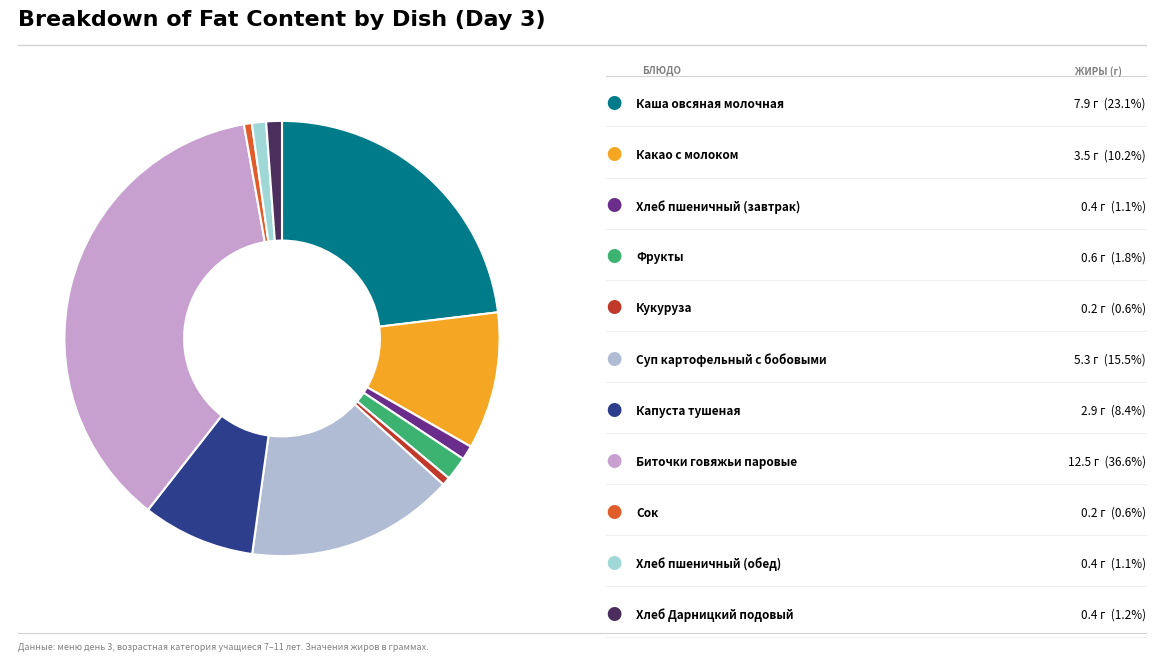

Which slice is the largest?

Биточки из мяса говядины паровые